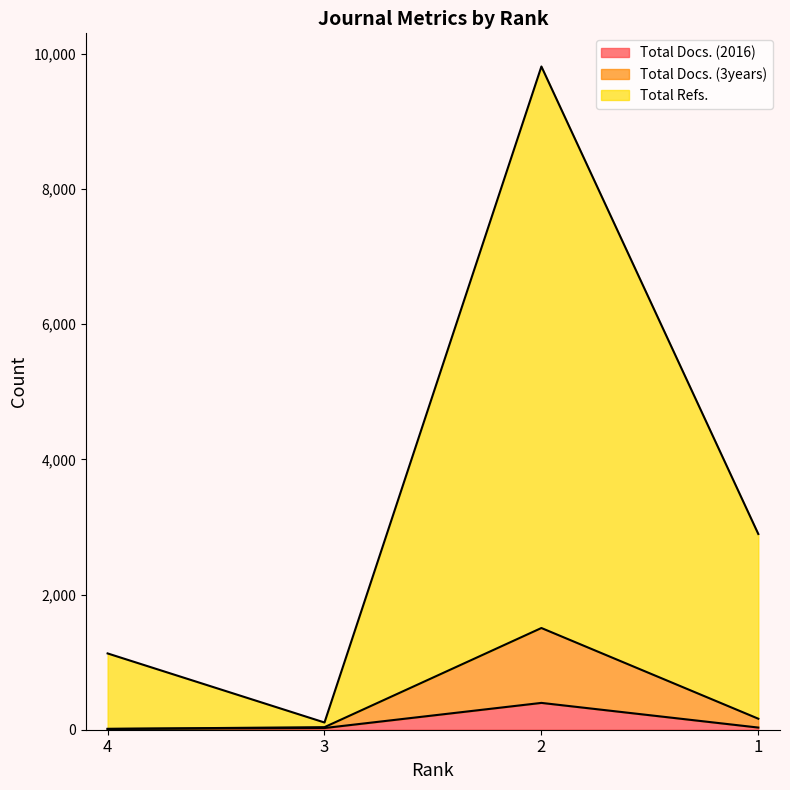

How many values in the Total Docs. (2016) series are below 32?

2